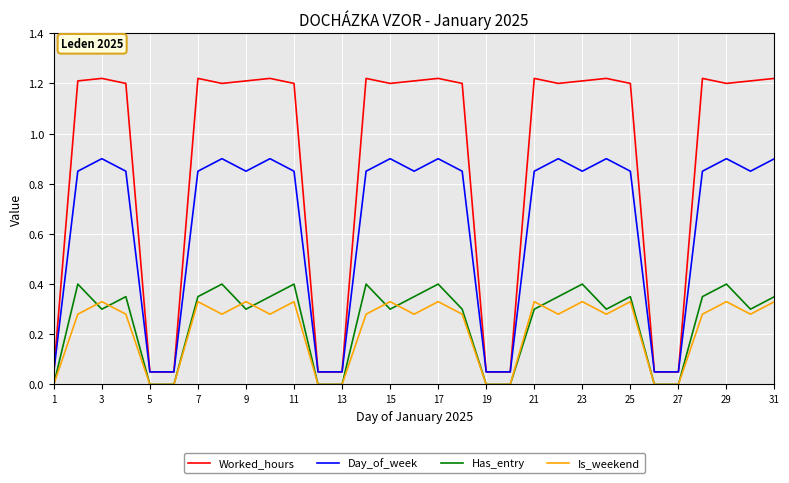

Rank the series by their maximum value, from highest to lowest.

Worked_hours, Day_of_week, Has_entry, Is_weekend